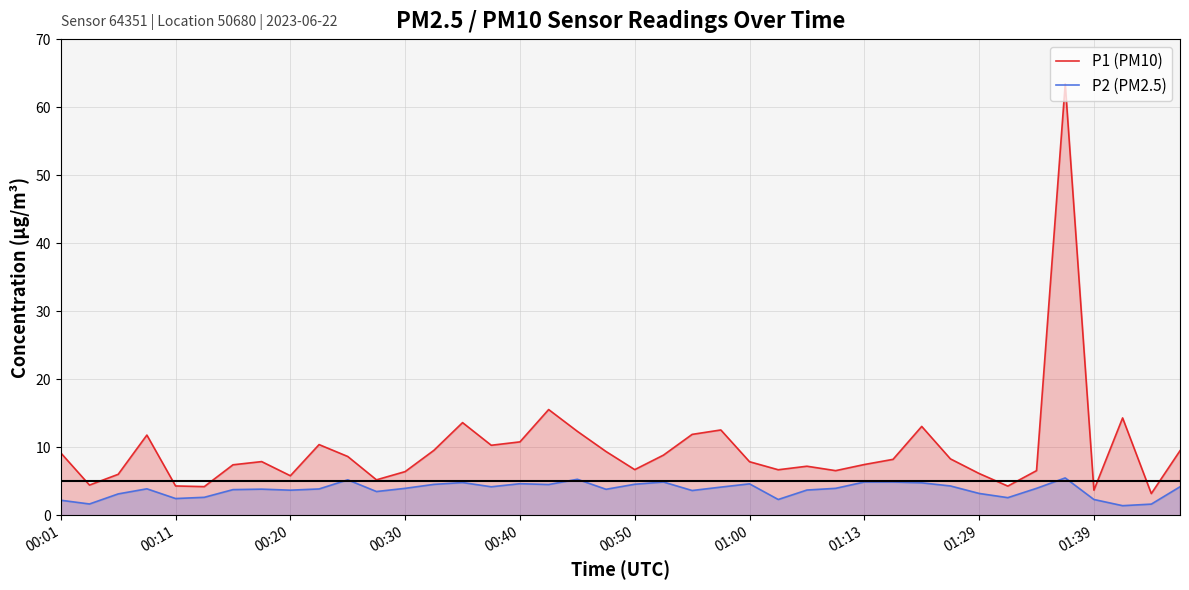

Is it true that P1 (PM10) equals 3.7 at 29?

False